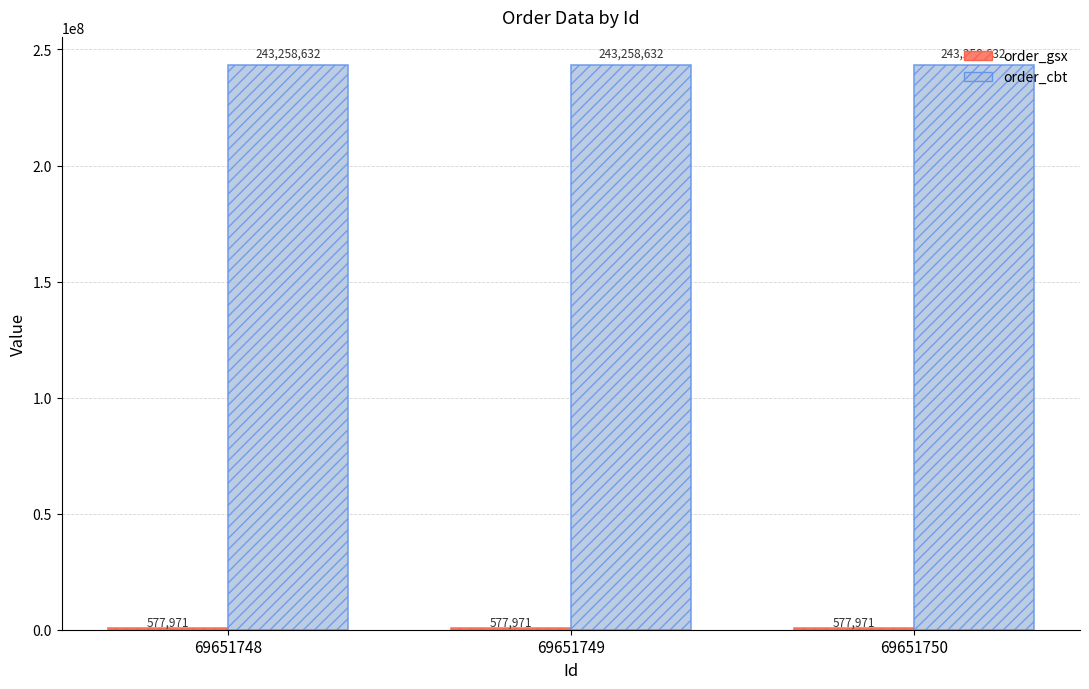

What is the maximum value shown in the chart?

243258632